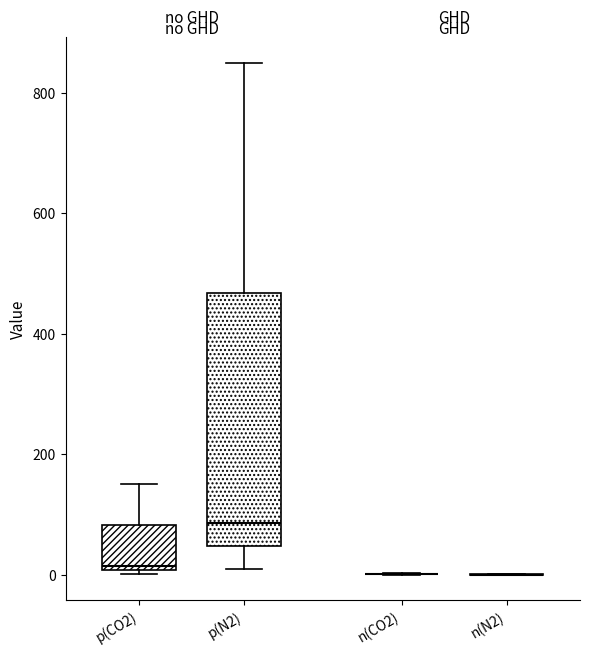

Comparing the boxes themselves (not the whiskers), which one is the tallest?

p(N2)